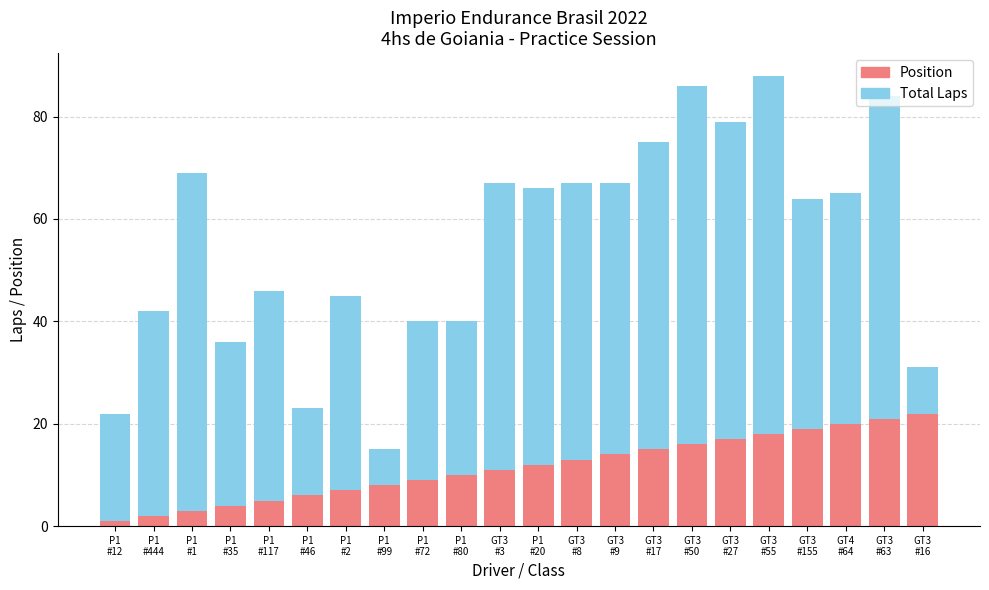

Does the chart contain any negative values?

No